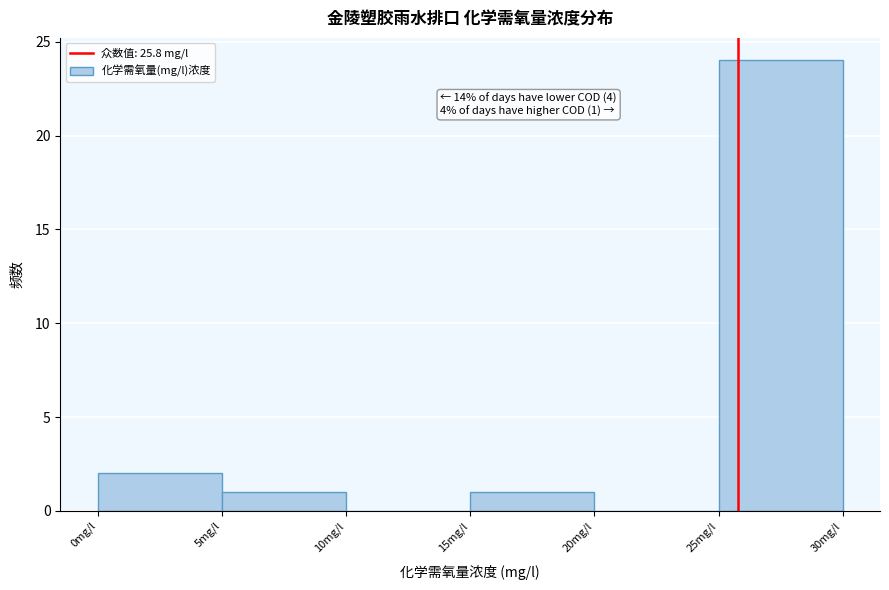

Over which range of the x-axis is the bar tallest?

25 to 30